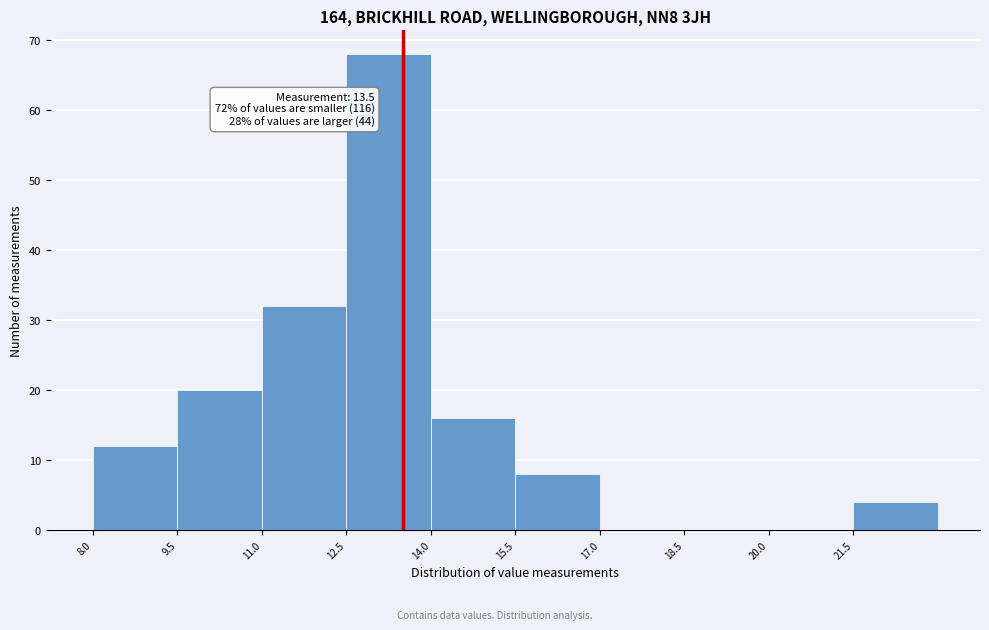

Over which range of the x-axis is the bar tallest?

12.5 to 14.0